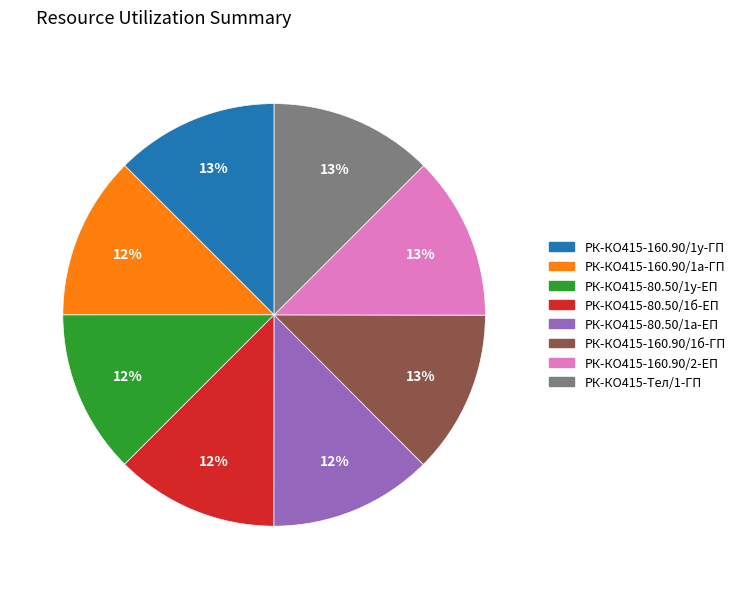

Is the sum of РК-КО415-160.90/1б-ГП and РК-КО415-80.50/1у-ЕП greater than half?

No